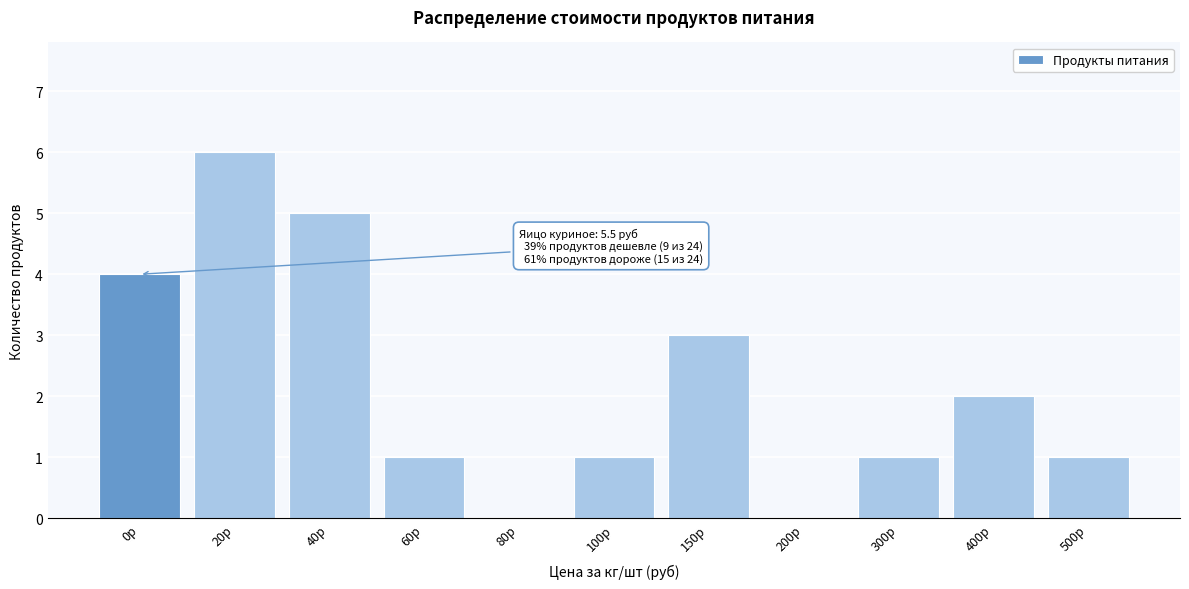

Reading right to left, list all the values displayed in this chart.

500р=1	400р=2	300р=1	200р=0	150р=3	100р=1	80р=0	60р=1	40р=5	20р=6	0р=4